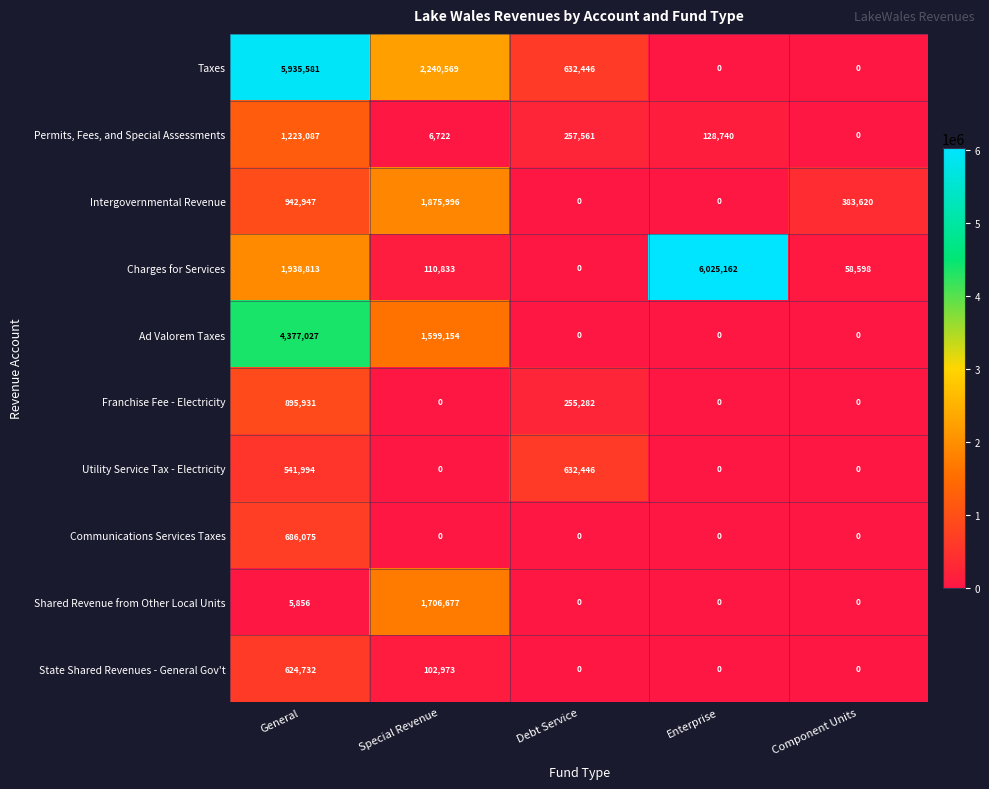

Rank the series by their maximum value, from highest to lowest.

Charges for Services, Taxes, Ad Valorem Taxes, Intergovernmental Revenue, Shared Revenue from Other Local Units, Permits, Fees, and Special Assessments, Franchise Fee - Electricity, Communications Services Taxes, Utility Service Tax - Electricity, State Shared Revenues - General Gov't